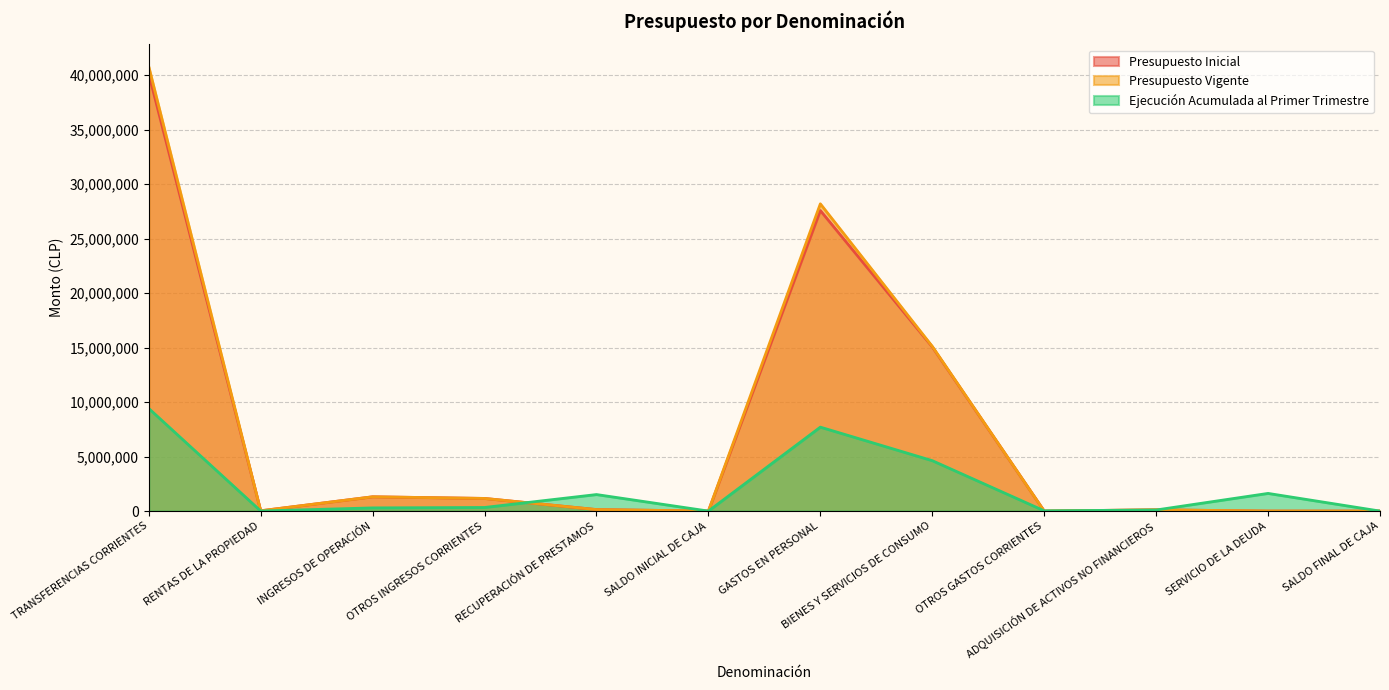

Reading left to right, extract all data points from this chart.

Presupuesto Inicial: TRANSFERENCIAS CORRIENTES=40128561	RENTAS DE LA PROPIEDAD=26631	INGRESOS DE OPERACIÓN=1310555	OTROS INGRESOS CORRIENTES=1160405	RECUPERACIÓN DE PRESTAMOS=137053	SALDO INICIAL DE CAJA=995	GASTOS EN PERSONAL=27580722	BIENES Y SERVICIOS DE CONSUMO=15067030	OTROS GASTOS CORRIENTES=0	ADQUISICIÓN DE ACTIVOS NO FINANCIEROS=115448	SERVICIO DE LA DEUDA=0	SALDO FINAL DE CAJA=1000
Presupuesto Vigente: TRANSFERENCIAS CORRIENTES=40790517	RENTAS DE LA PROPIEDAD=26631	INGRESOS DE OPERACIÓN=1310555	OTROS INGRESOS CORRIENTES=1160405	RECUPERACIÓN DE PRESTAMOS=137053	SALDO INICIAL DE CAJA=995	GASTOS EN PERSONAL=28196223	BIENES Y SERVICIOS DE CONSUMO=15113485	OTROS GASTOS CORRIENTES=0	ADQUISICIÓN DE ACTIVOS NO FINANCIEROS=115448	SERVICIO DE LA DEUDA=0	SALDO FINAL DE CAJA=1000
Ejecución Acumulada al Primer Trimestre: TRANSFERENCIAS CORRIENTES=9417593	RENTAS DE LA PROPIEDAD=6214	INGRESOS DE OPERACIÓN=291305	OTROS INGRESOS CORRIENTES=330179	RECUPERACIÓN DE PRESTAMOS=1516350	SALDO INICIAL DE CAJA=0	GASTOS EN PERSONAL=7702869	BIENES Y SERVICIOS DE CONSUMO=4626526	OTROS GASTOS CORRIENTES=23500	ADQUISICIÓN DE ACTIVOS NO FINANCIEROS=98896	SERVICIO DE LA DEUDA=1621460	SALDO FINAL DE CAJA=0